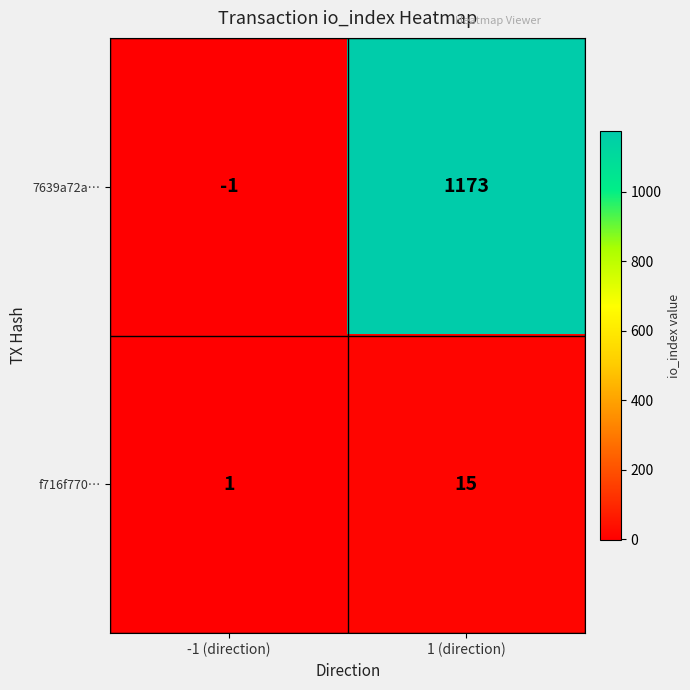

Which series has the widest spread of values?

7639a72a…